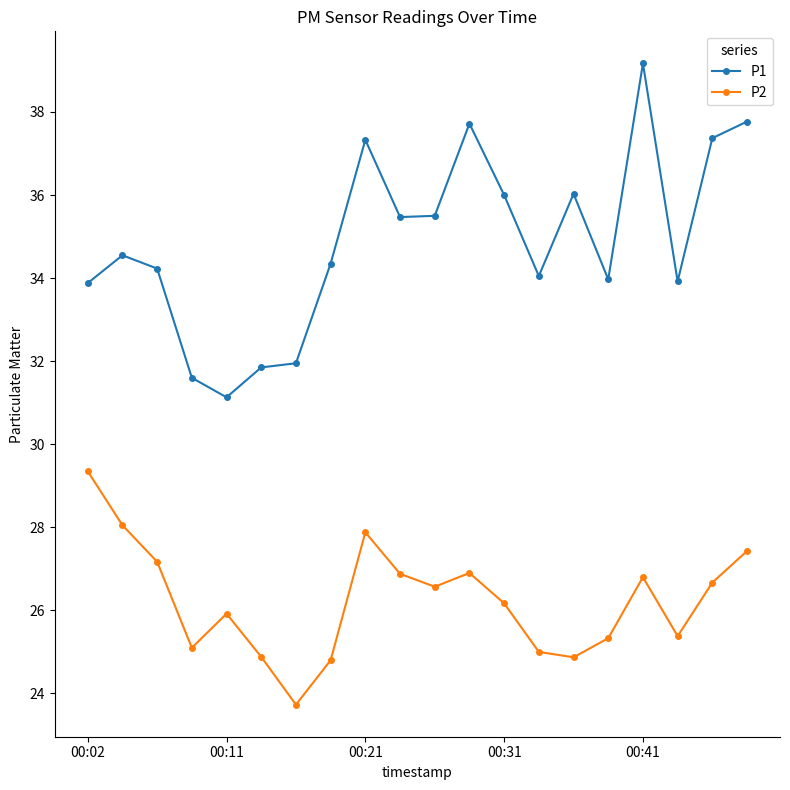

Which series has the widest spread of values?

P1